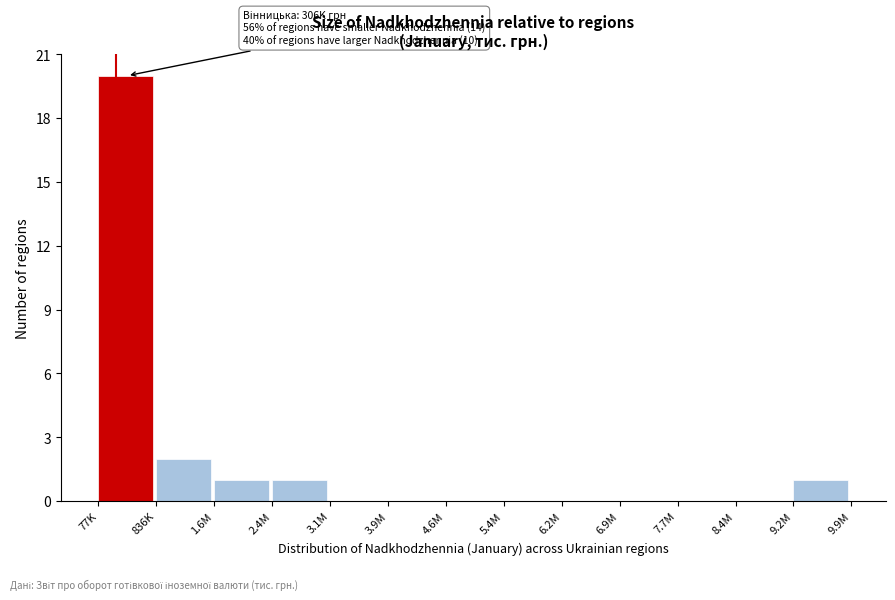

Reading left to right, extract all data points from this chart.

77K=20	836K=2	1.6M=1	2.4M=1	3.1M=0	3.9M=0	4.6M=0	5.4M=0	6.2M=0	6.9M=0	7.7M=0	8.4M=0	9.2M=1